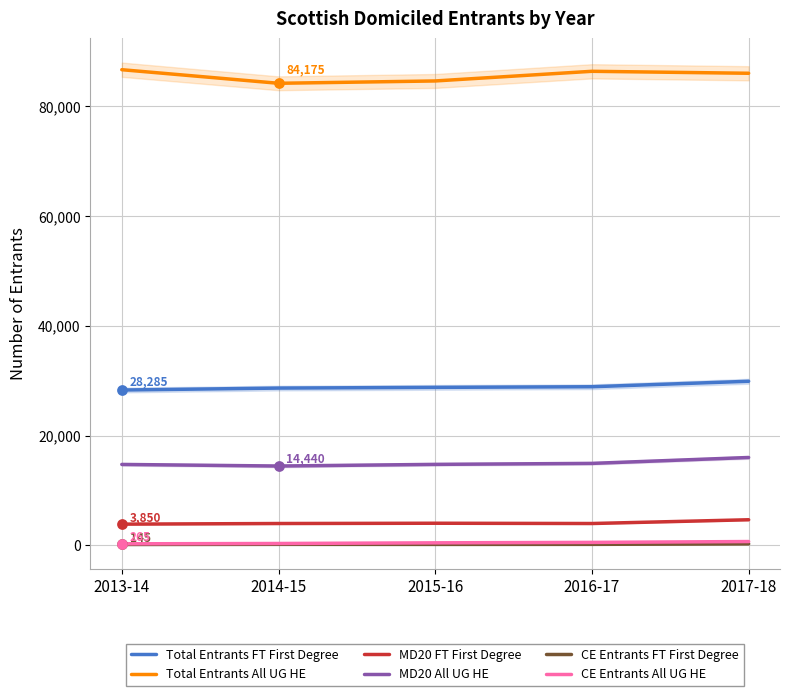

Is the value of MD20 All UG HE at 2017-18 greater than the value of Total Entrants FT First Degree at 2017-18?

No